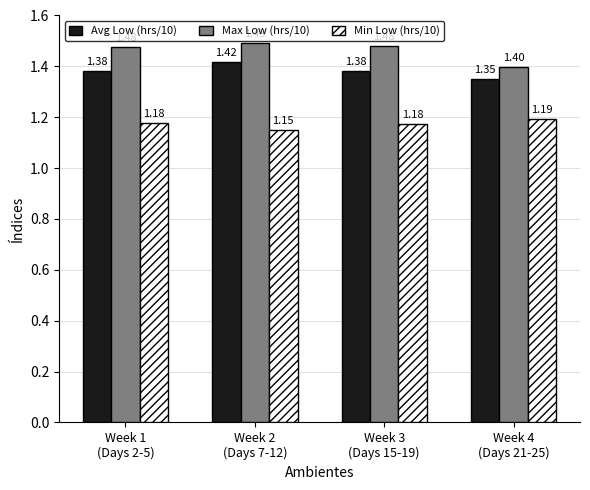

What is the difference between the maximum and minimum values in the Max Low (hrs/10) series?

0.1